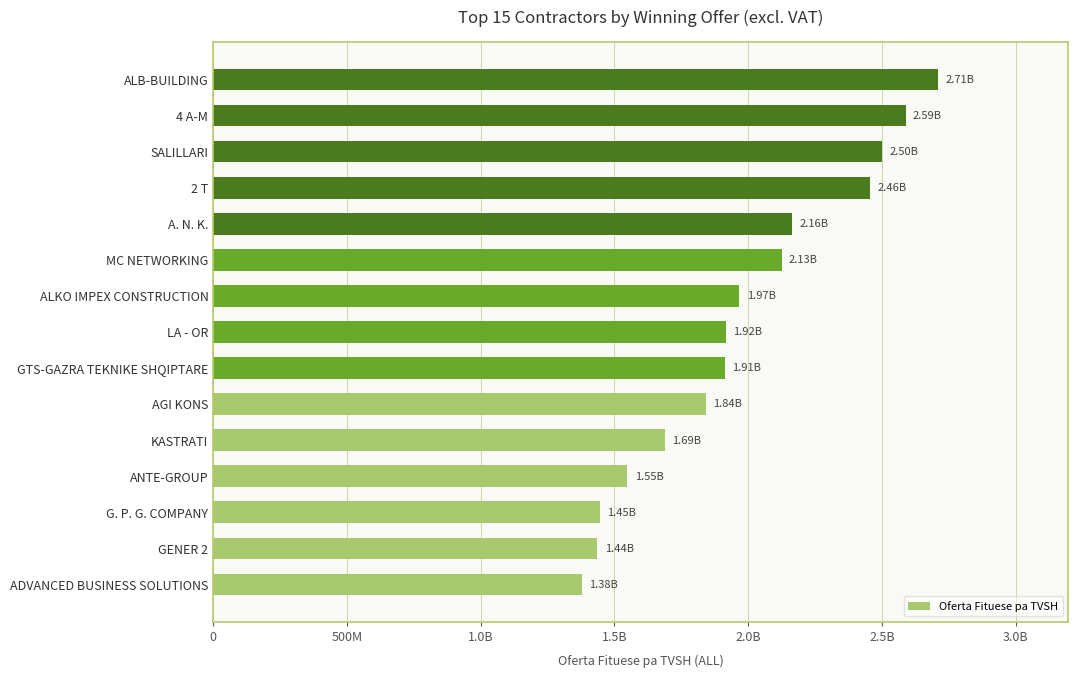

Does the chart contain any negative values?

No